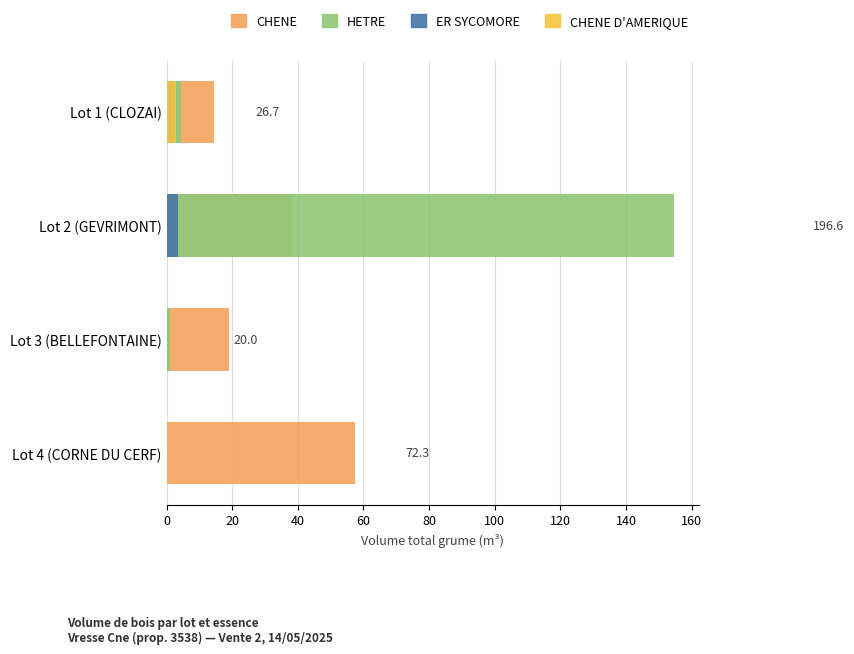

What are all the series names shown in the legend?

CHENE, HETRE, ER SYCOMORE, CHENE D'AMERIQUE